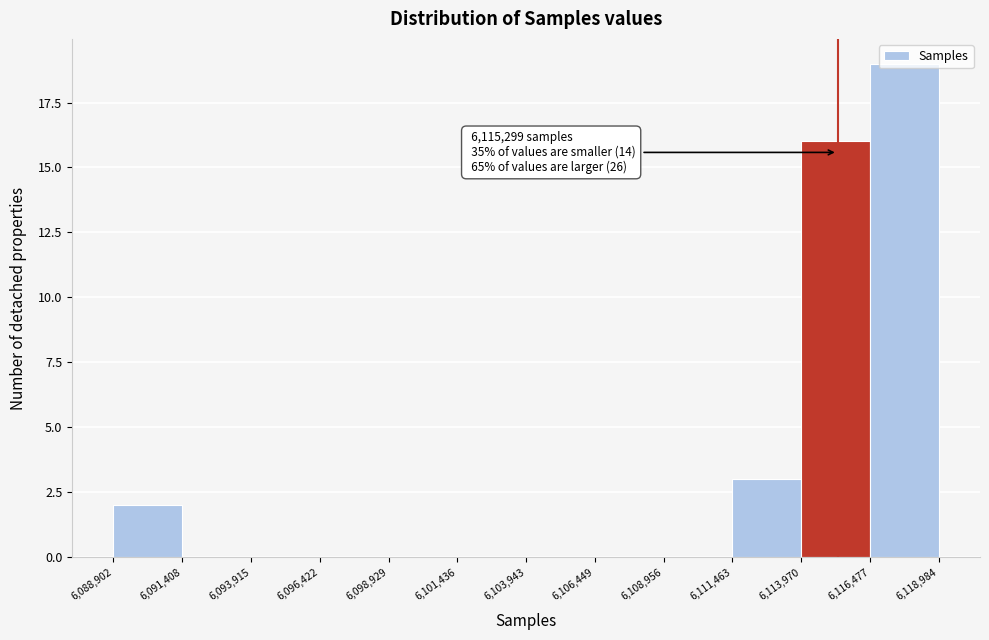

Over which range of the x-axis is the bar tallest?

6,116,477 to 6,118,984